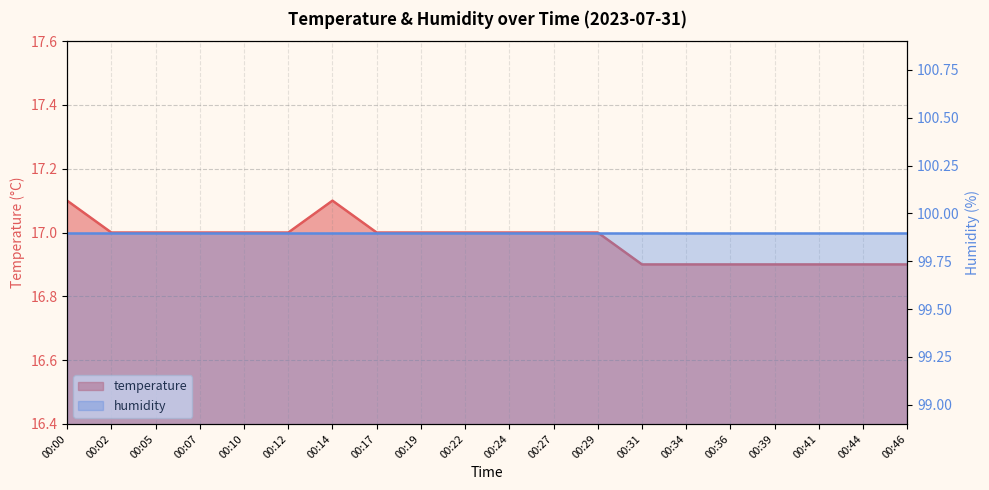

Rank the categories by value from highest to lowest.

00:00, 00:14, 00:02, 00:05, 00:07, 00:10, 00:12, 00:17, 00:19, 00:22, 00:24, 00:27, 00:29, 00:31, 00:34, 00:36, 00:39, 00:41, 00:44, 00:46